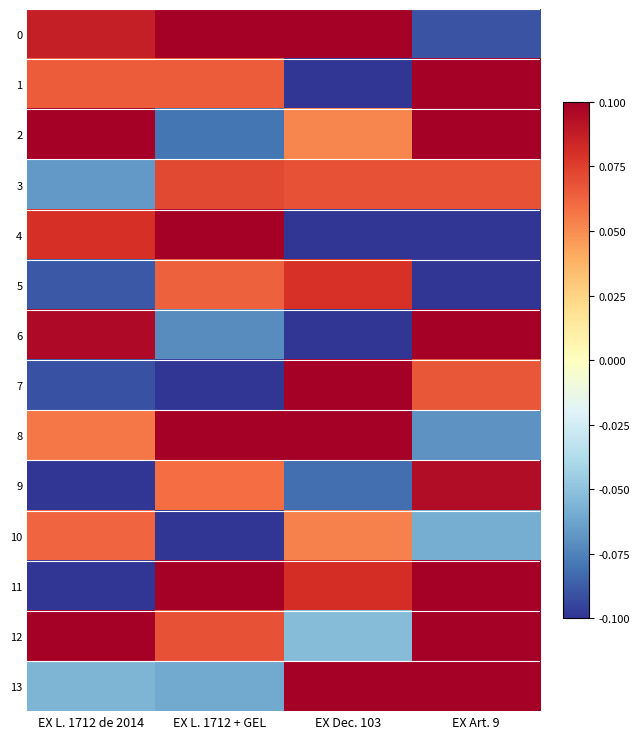

List the series in order of their peak value, lowest first.

10, 3, 5, 9, 6, 4, 7, 11, 12, 1, 13, 0, 8, 2